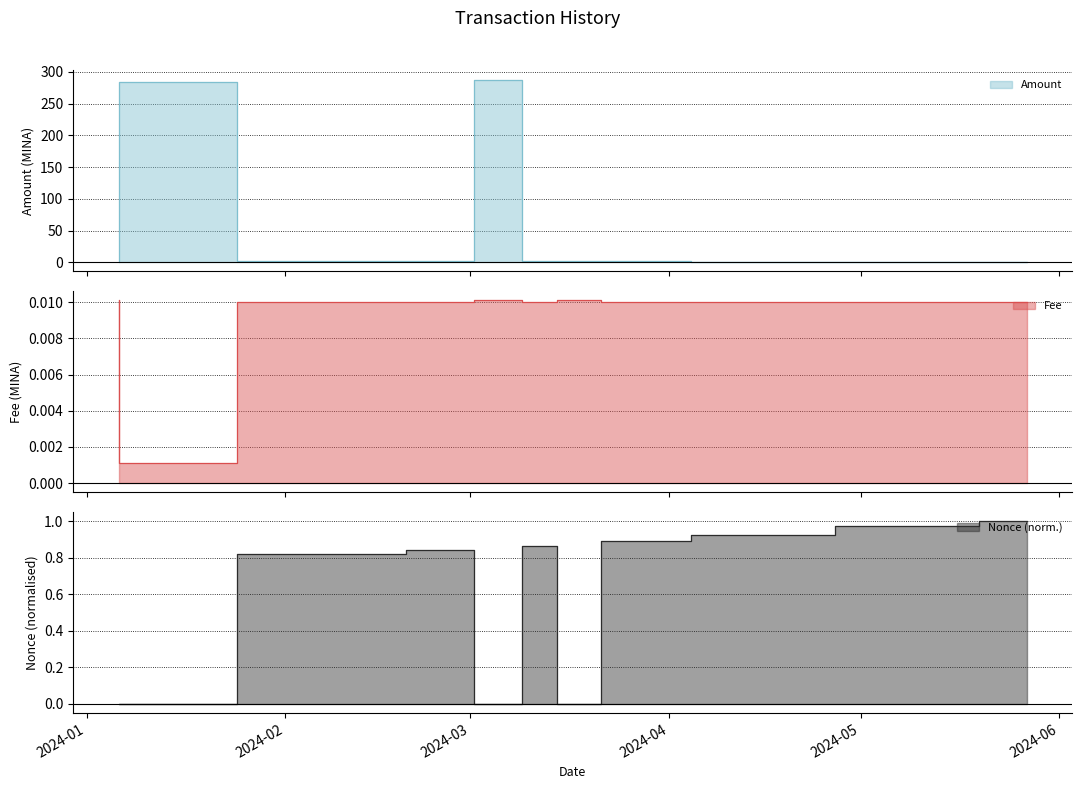

How many values in the Amount series are below 1?

4